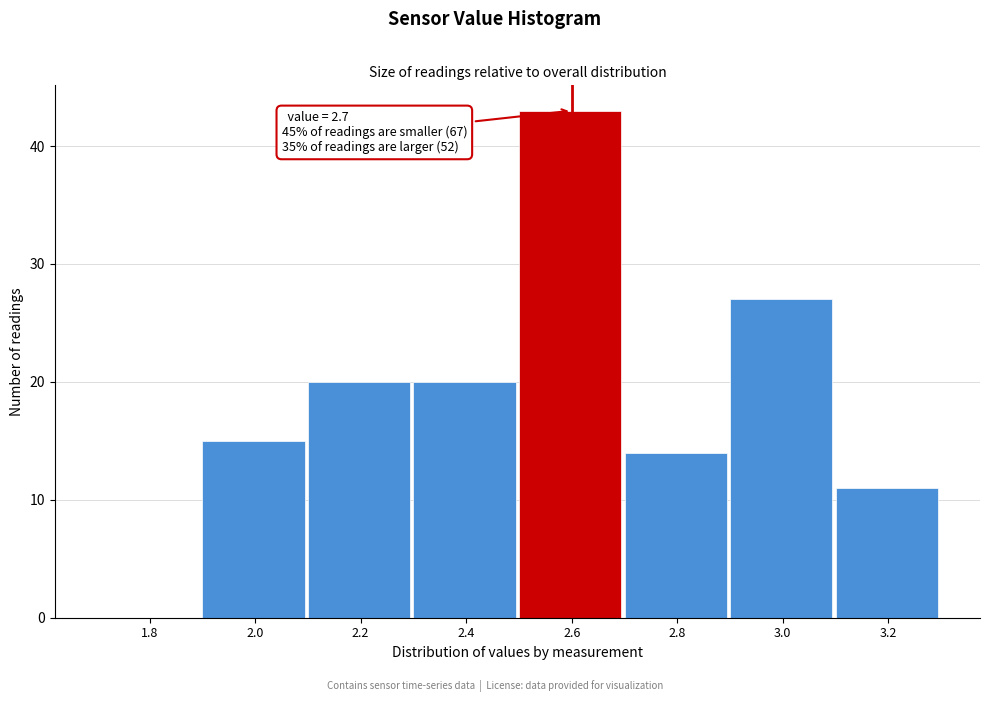

Reading right to left, what are all the values shown in this chart?

3.2=11	3.0=27	2.8=14	2.6=43	2.4=20	2.2=20	2.0=15	1.8=0